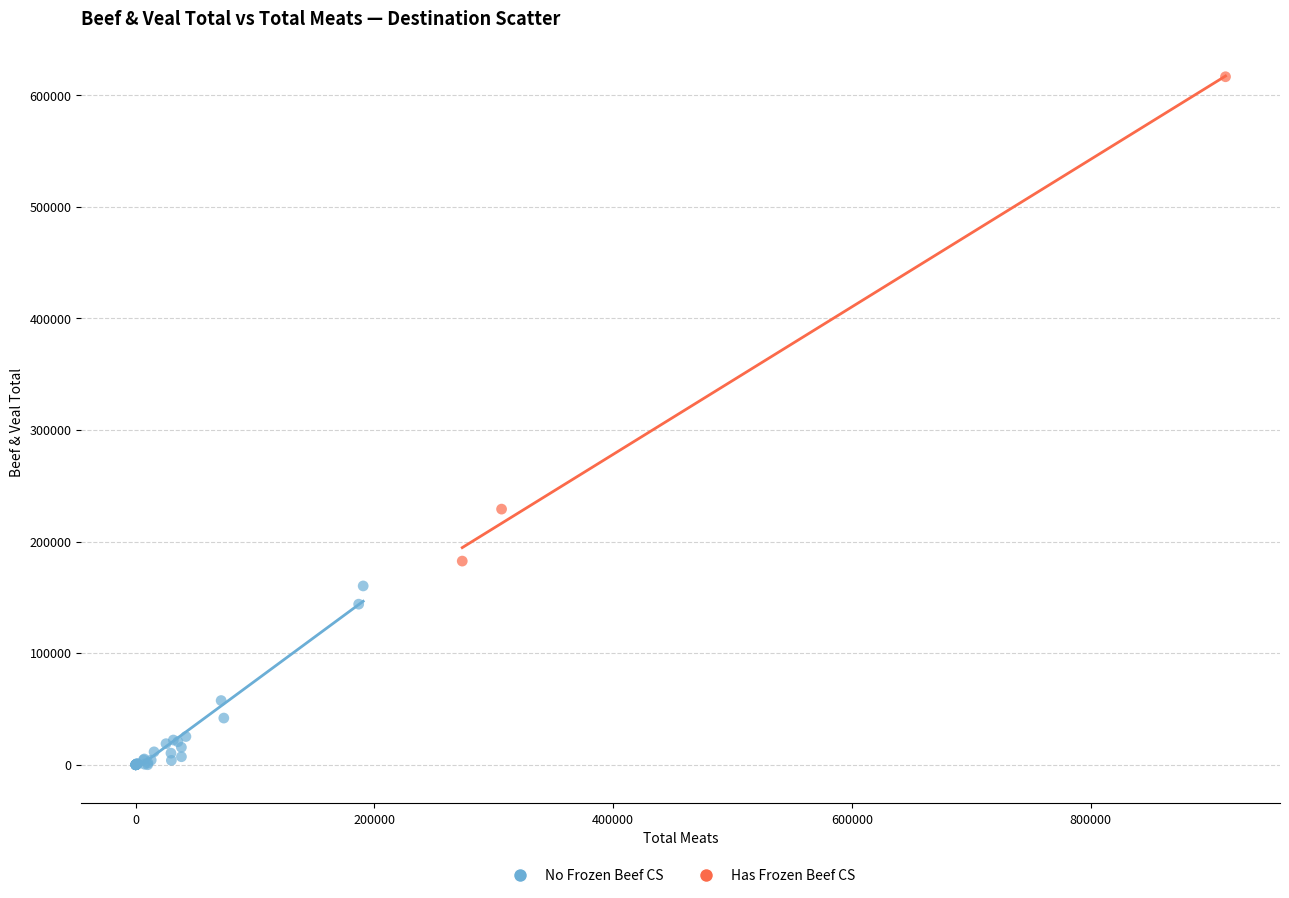

What are all the series names shown in the legend?

No Frozen Beef CS, Has Frozen Beef CS